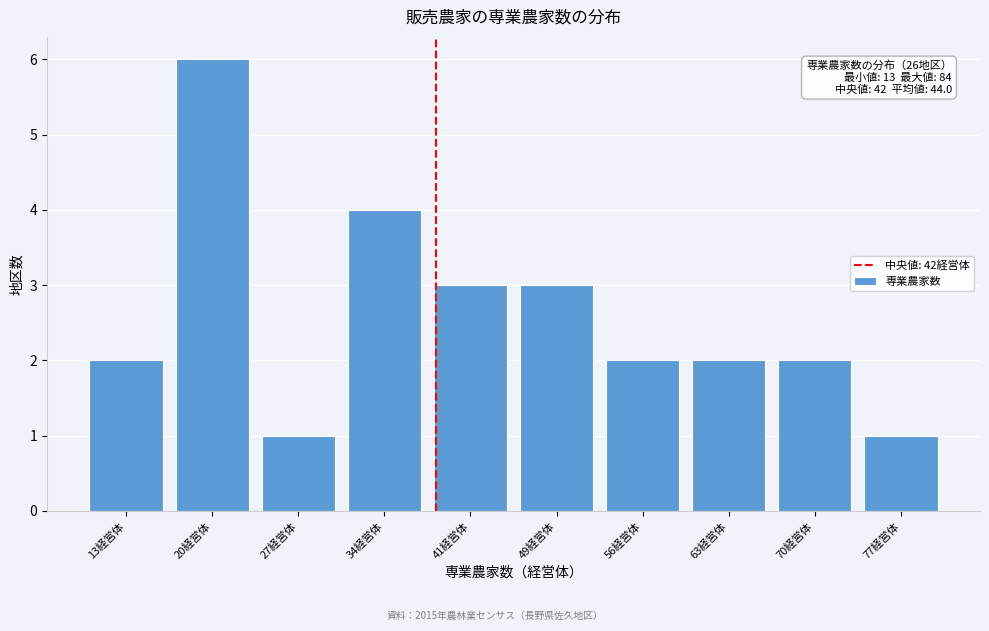

Reading left to right, list all the values displayed in this chart.

13経営体=2	20経営体=6	27経営体=1	34経営体=4	41経営体=3	49経営体=3	56経営体=2	63経営体=2	70経営体=2	77経営体=1